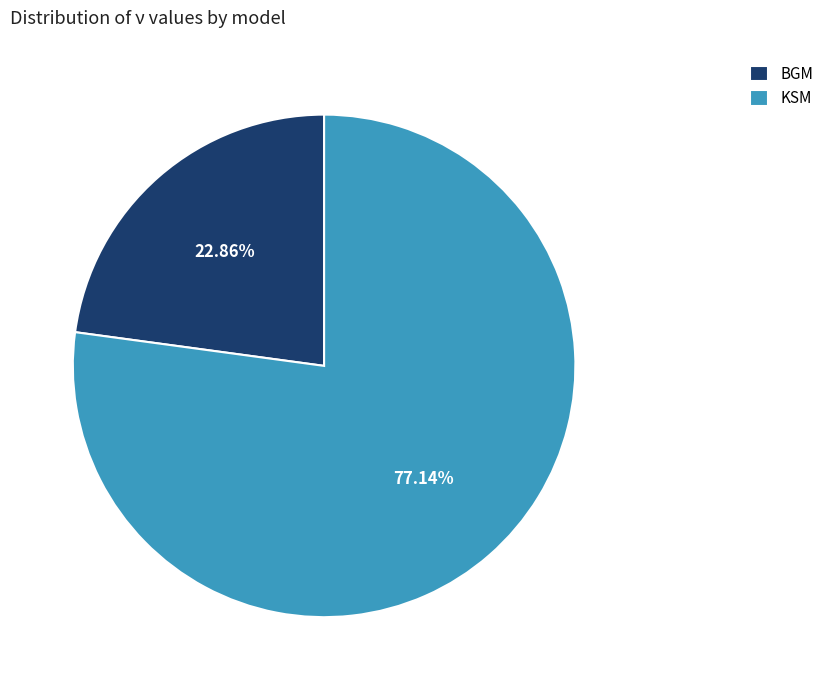

Is there any slice that represents more than half of the pie?

Yes